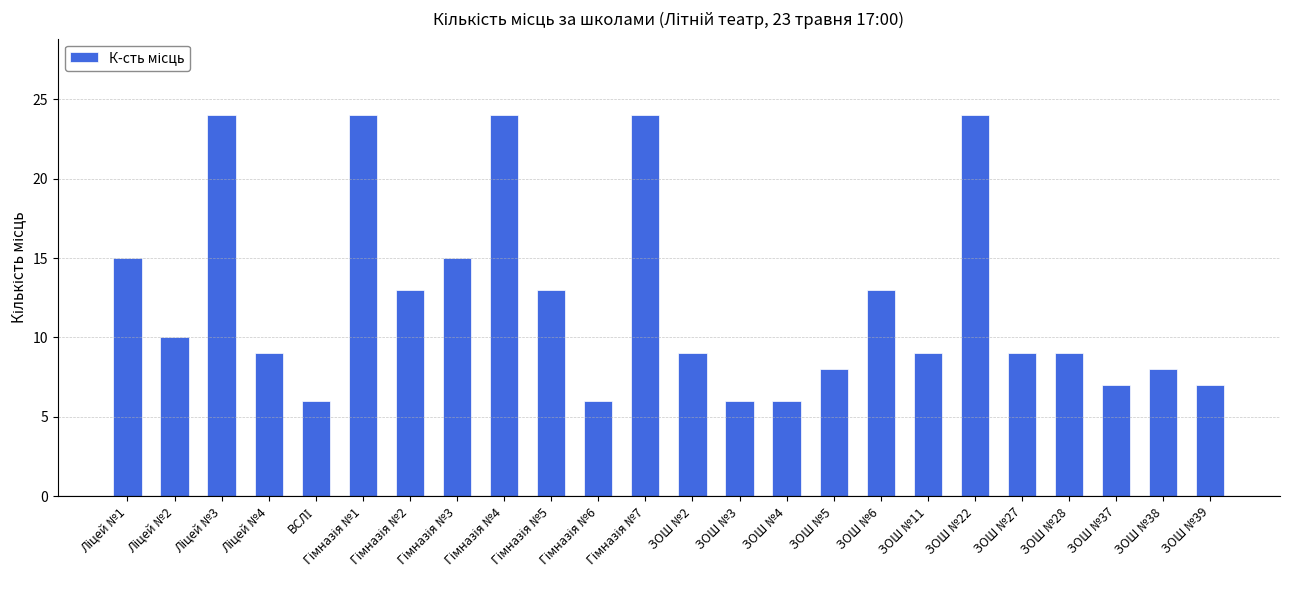

What is the average value?

12